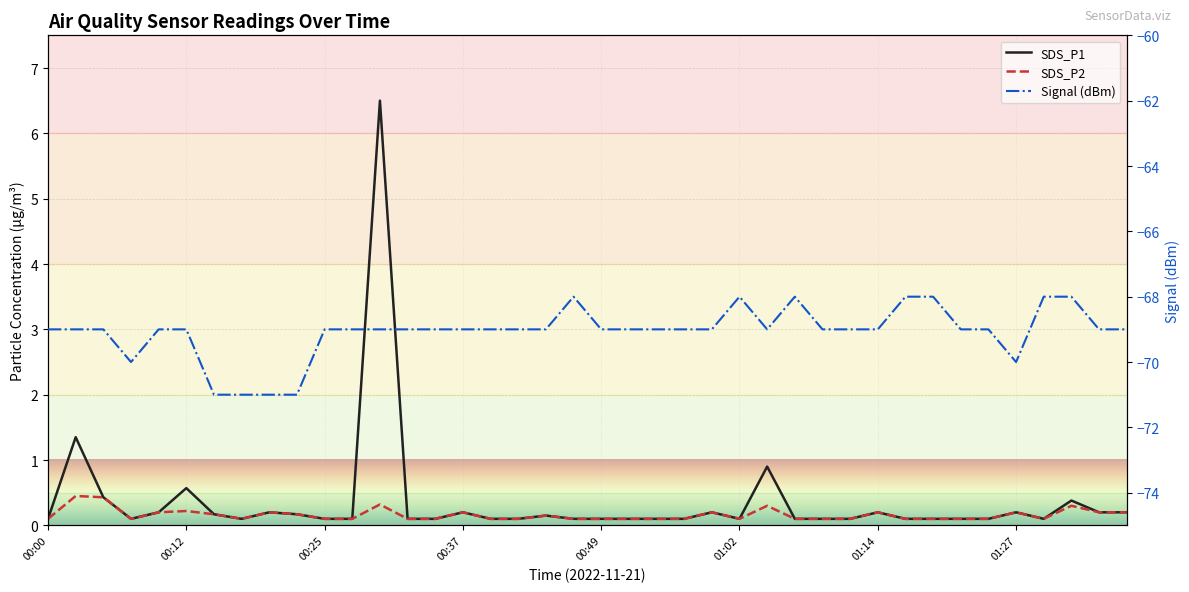

What is the label of the 4th point from the right?

36